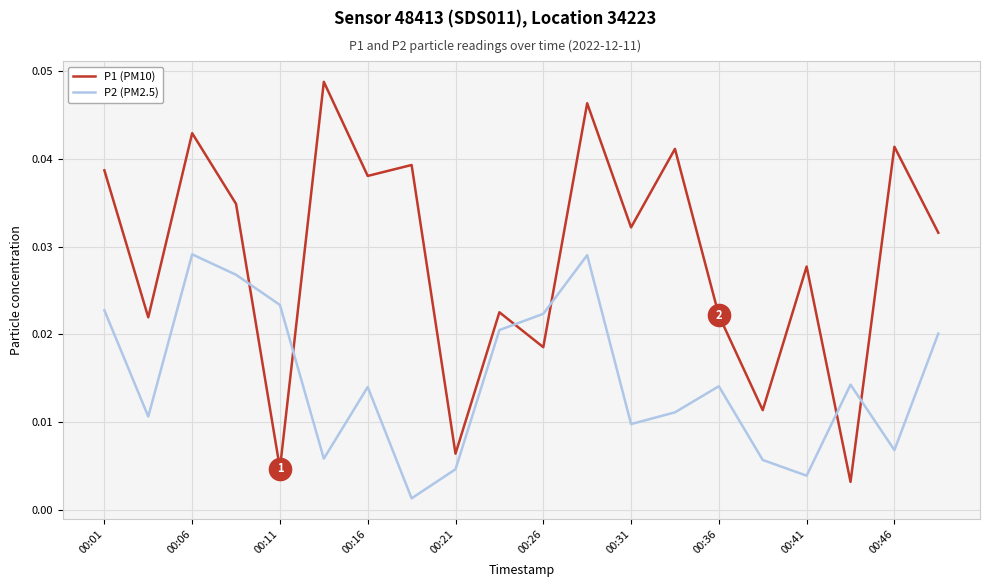

Which series has the largest total across all categories?

P1 (PM10)